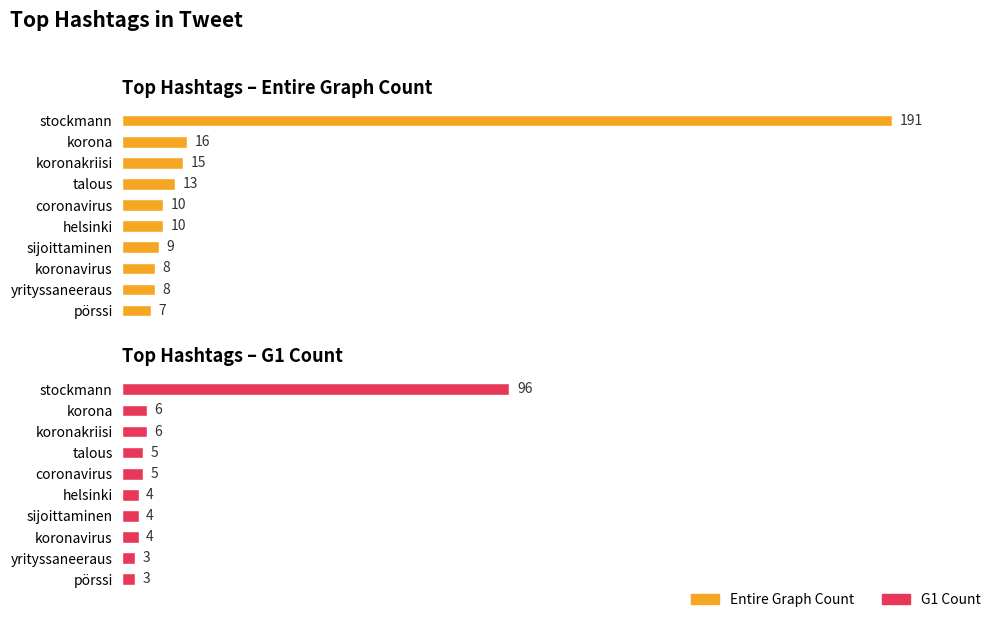

What is the average value of the G1 Count series?

14